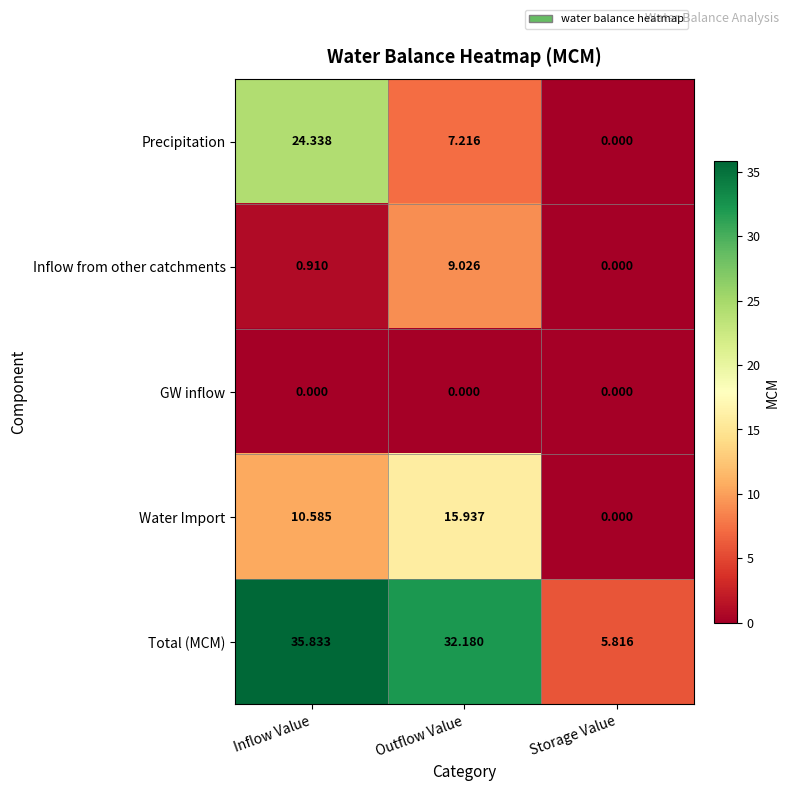

Which series changed the most between Outflow Value and Storage Value?

Total (MCM)